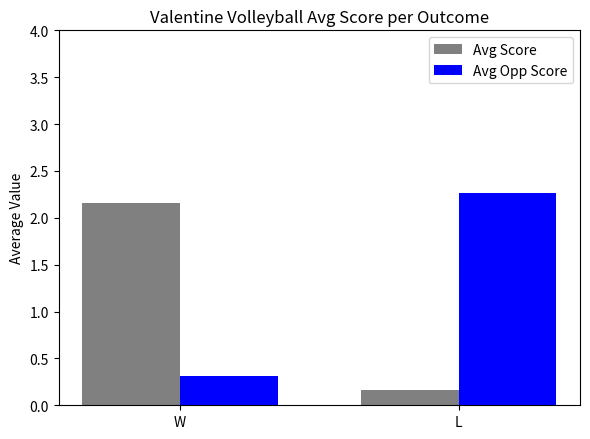

Rank the series by their maximum value, from lowest to highest.

Avg Score, Avg Opp Score